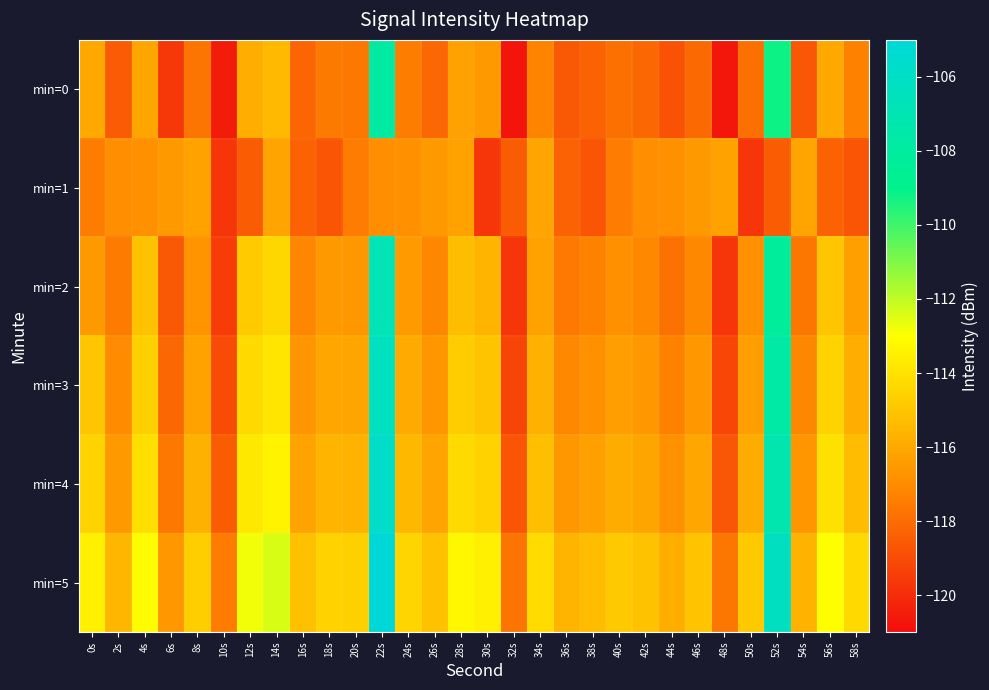

Rank the series at 4s from highest to lowest value.

min=5, min=4, min=3, min=2, min=0, min=1